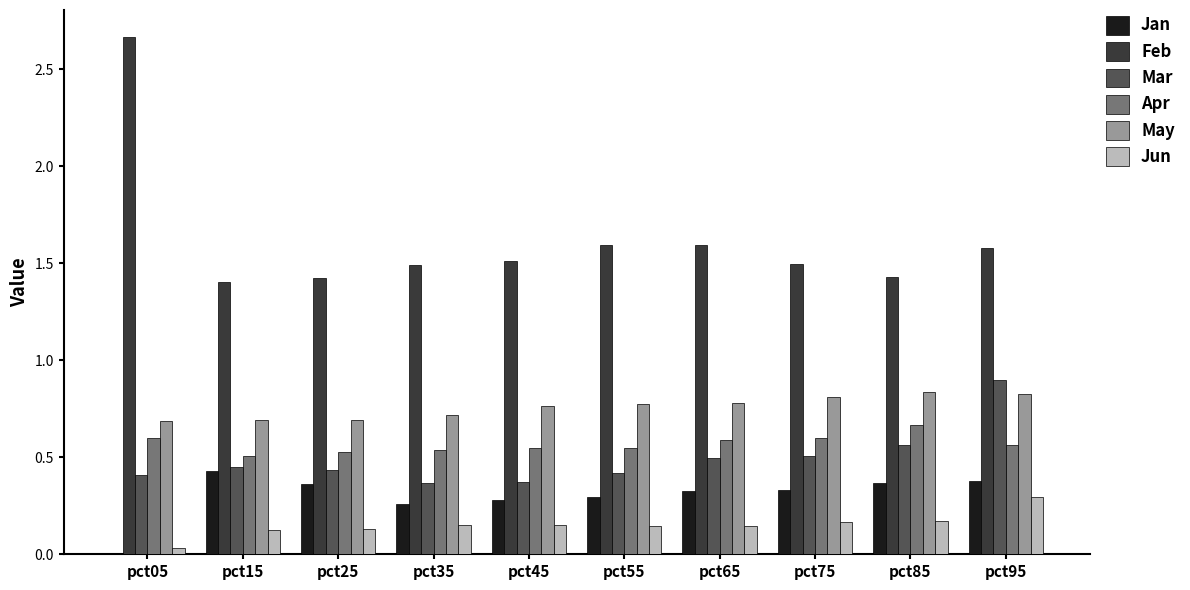

True or false: May has a value of 0.8 at pct55.

True